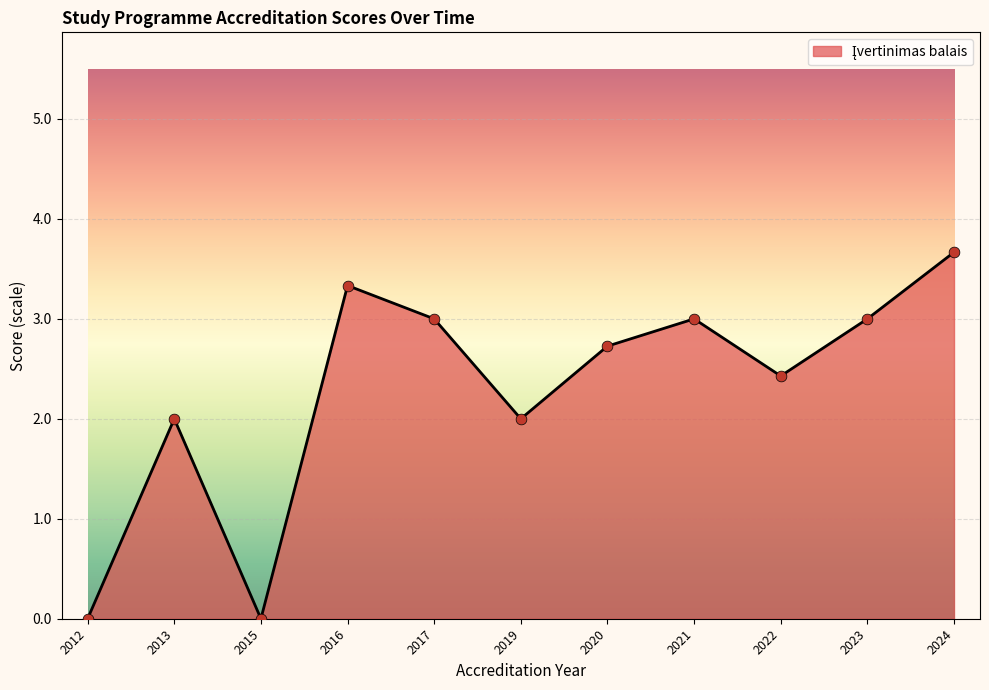

Which has a higher value, 2016 or 2021?

2016